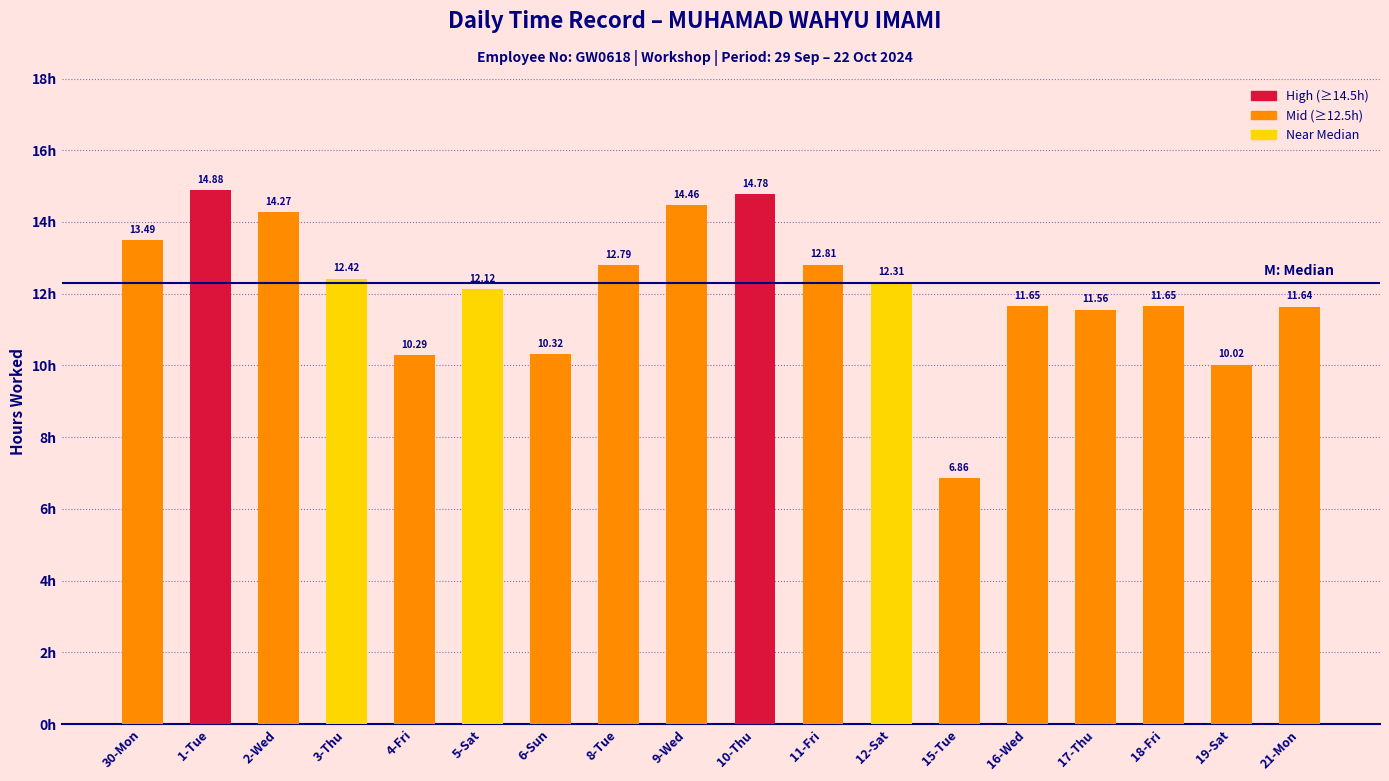

What is the sum of the values at 16-Wed and 15-Tue?

18.5